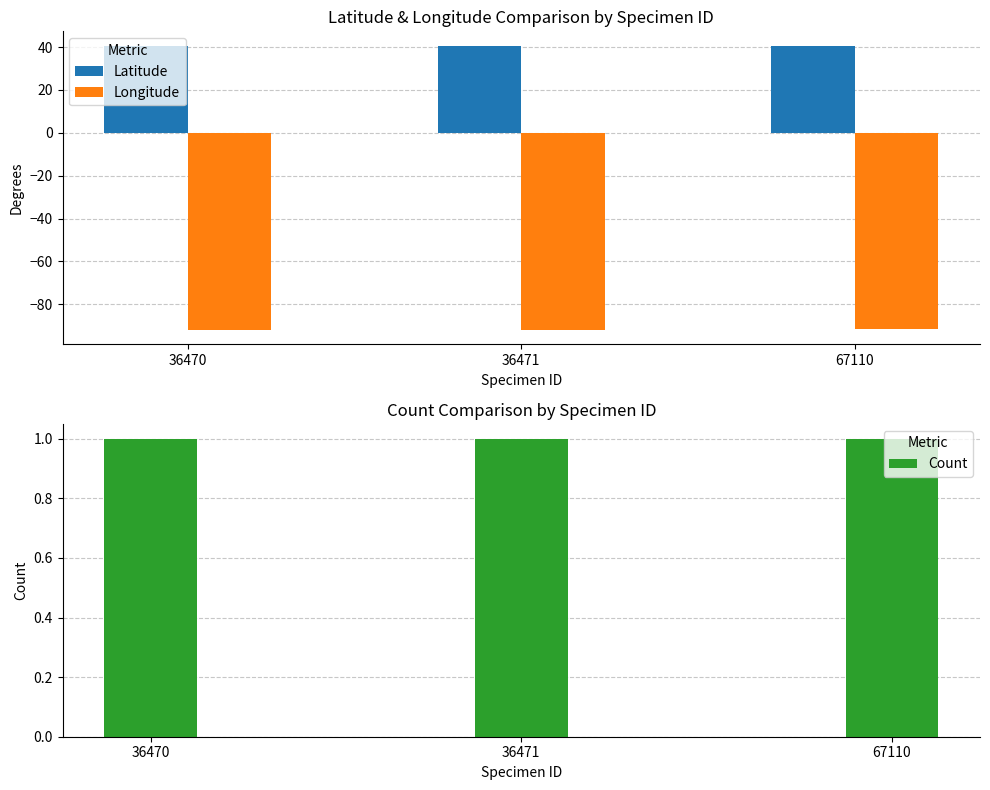

At which category is the sum across all series the highest?

67110